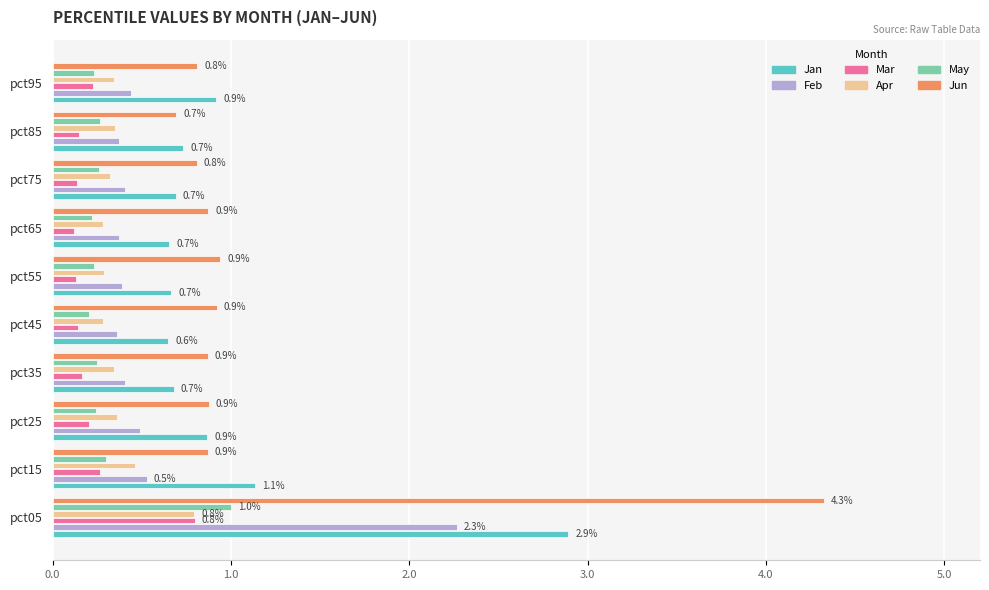

What is the spread (max minus min) of values at pct65?

0.8